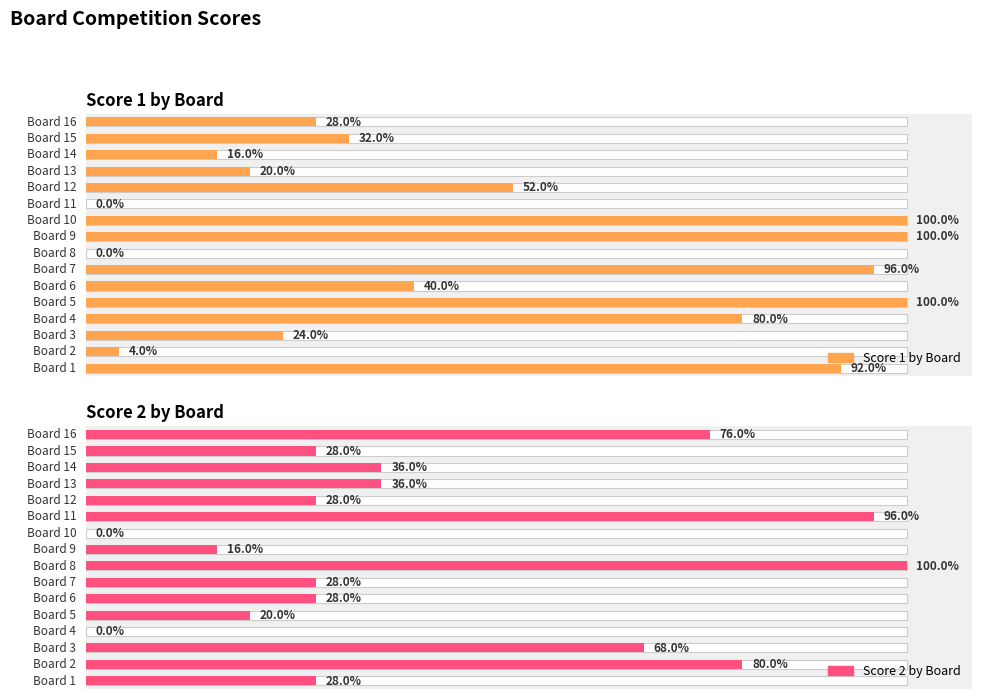

What is the spread (max minus min) of values at 20?

20